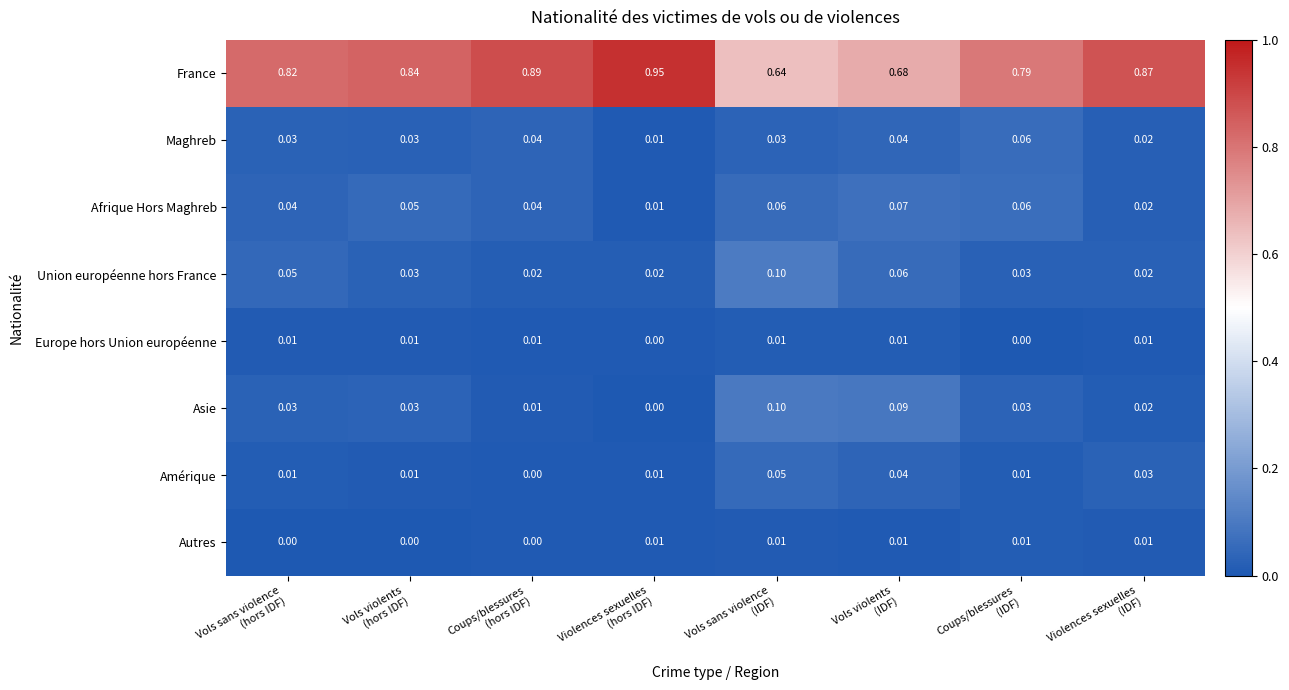

Which series has the largest total across all categories?

France